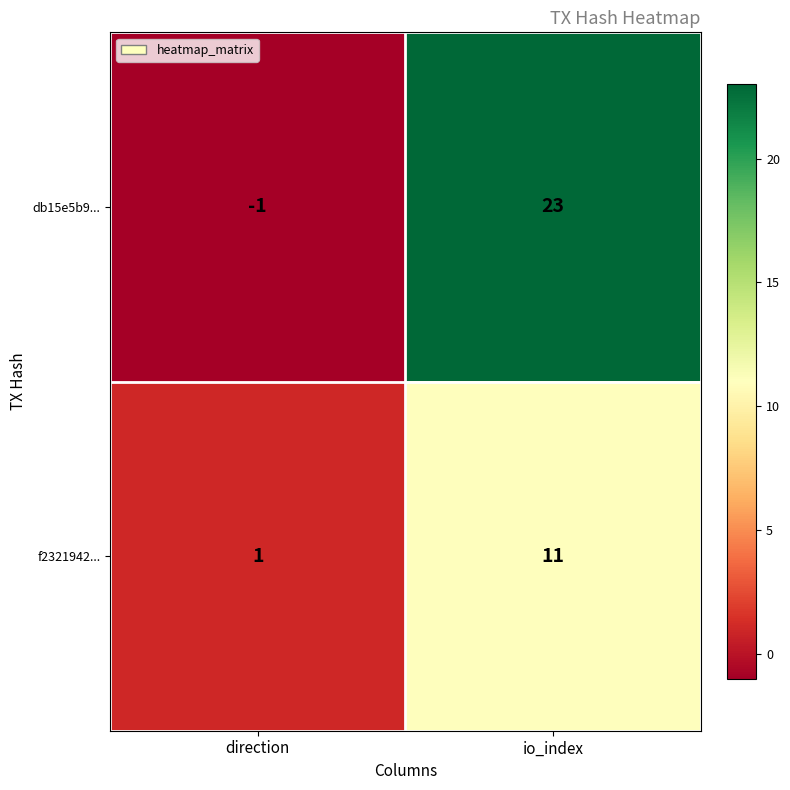

How many data points in f2321942... are less than 11?

1